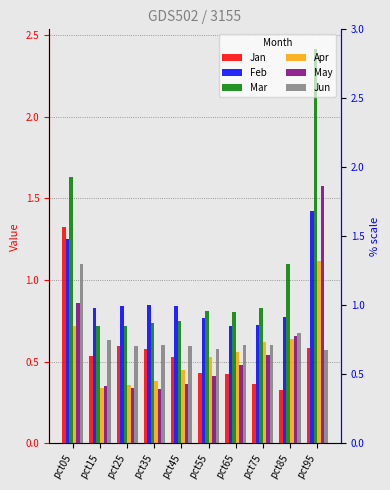

The Feb series shows 0.4 at pct65. True or false?

False